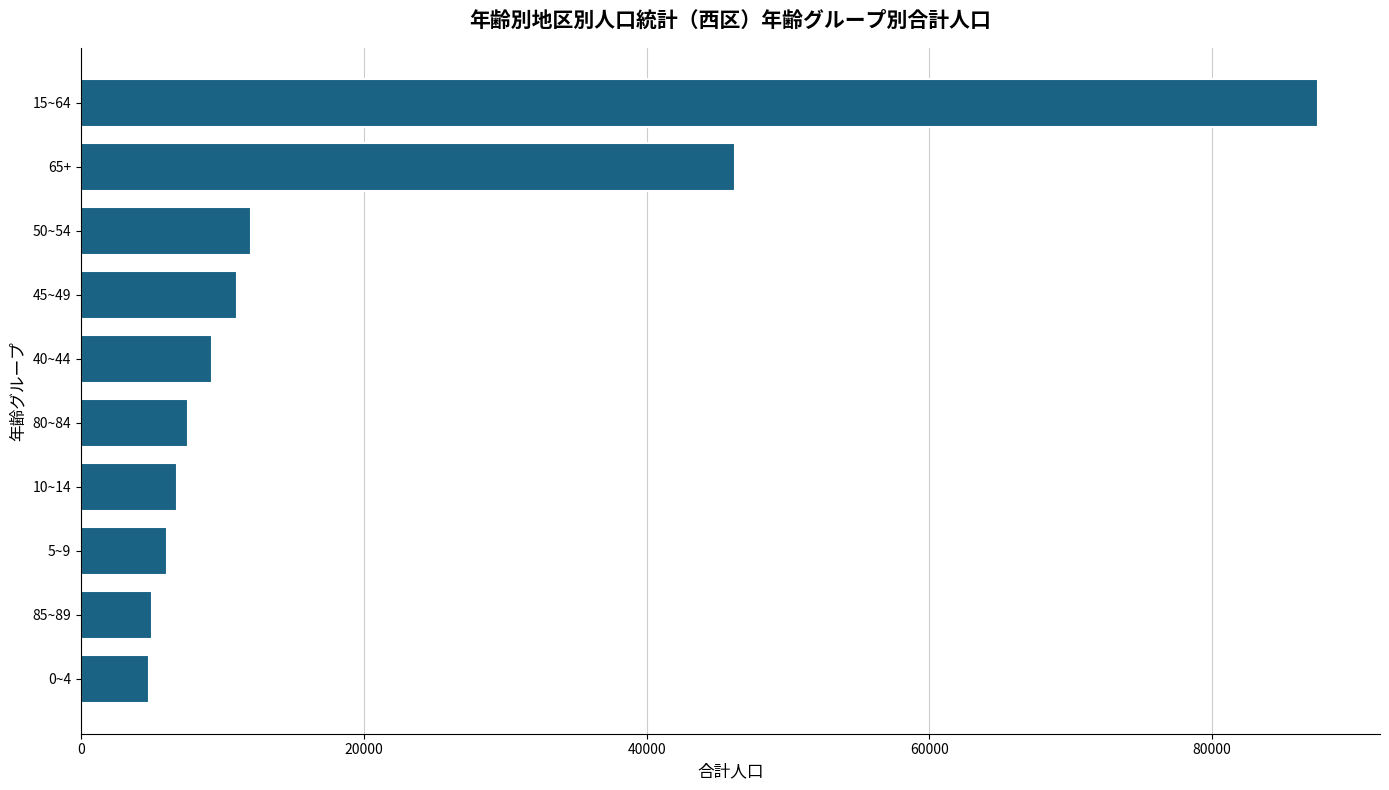

The value at 80~84 is 7599. True or false?

True